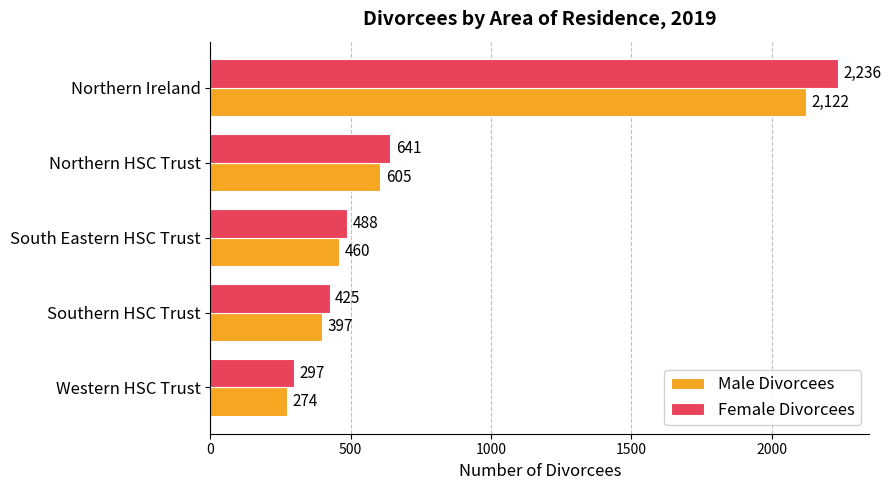

Is the value of Female Divorcees at Northern HSC Trust greater than the value of Male Divorcees at South Eastern HSC Trust?

Yes